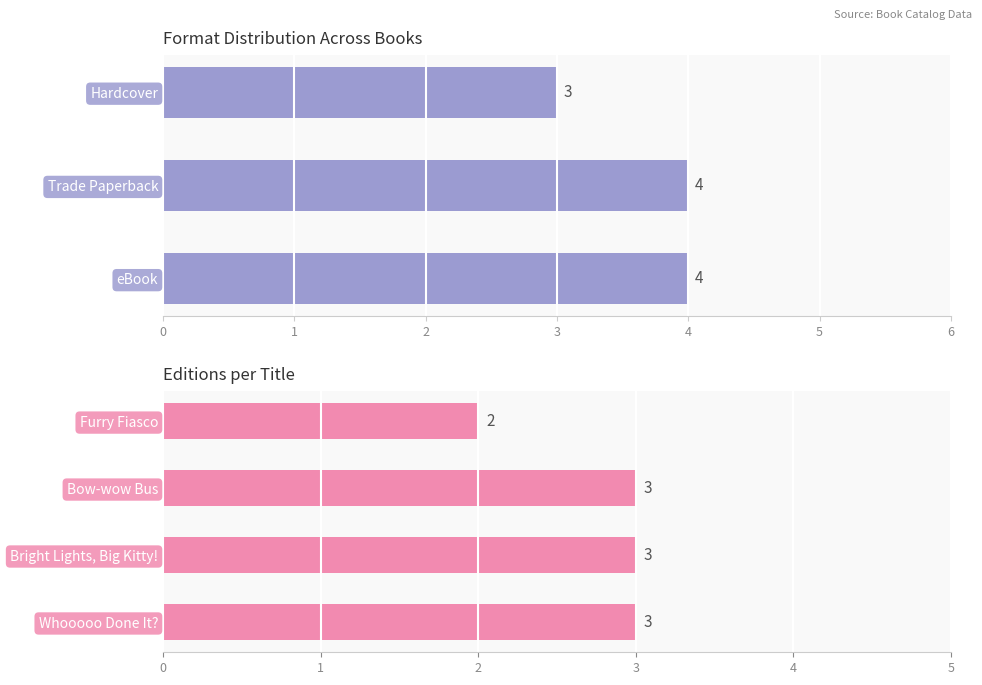

What is the change in value from Bow-wow Bus to Furry Fiasco?

-1